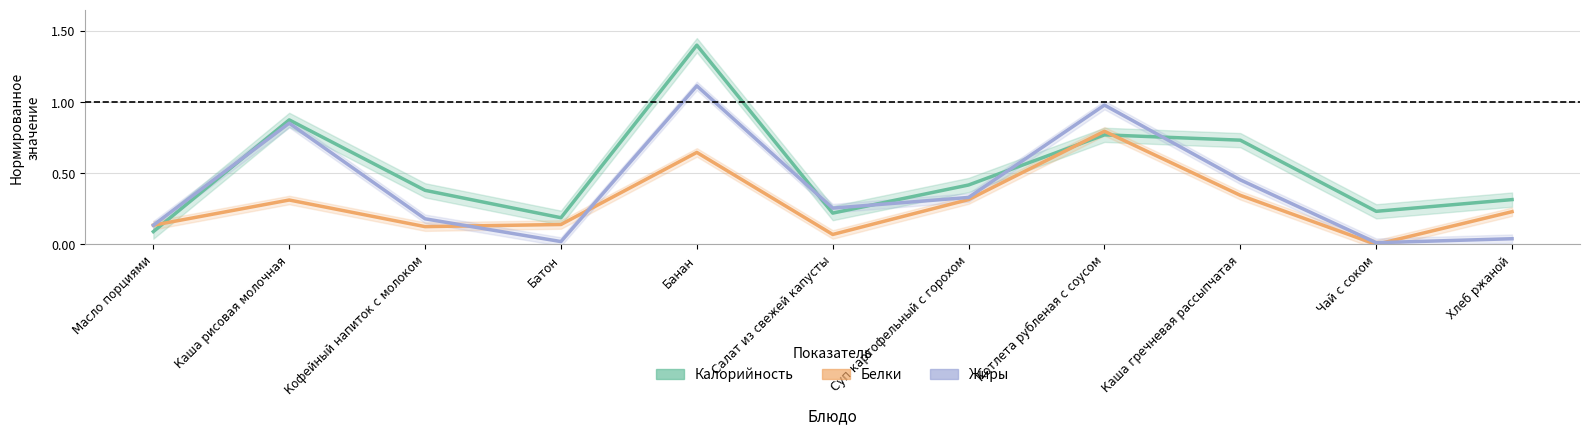

How many times do Белки and Жиры cross each other?

3